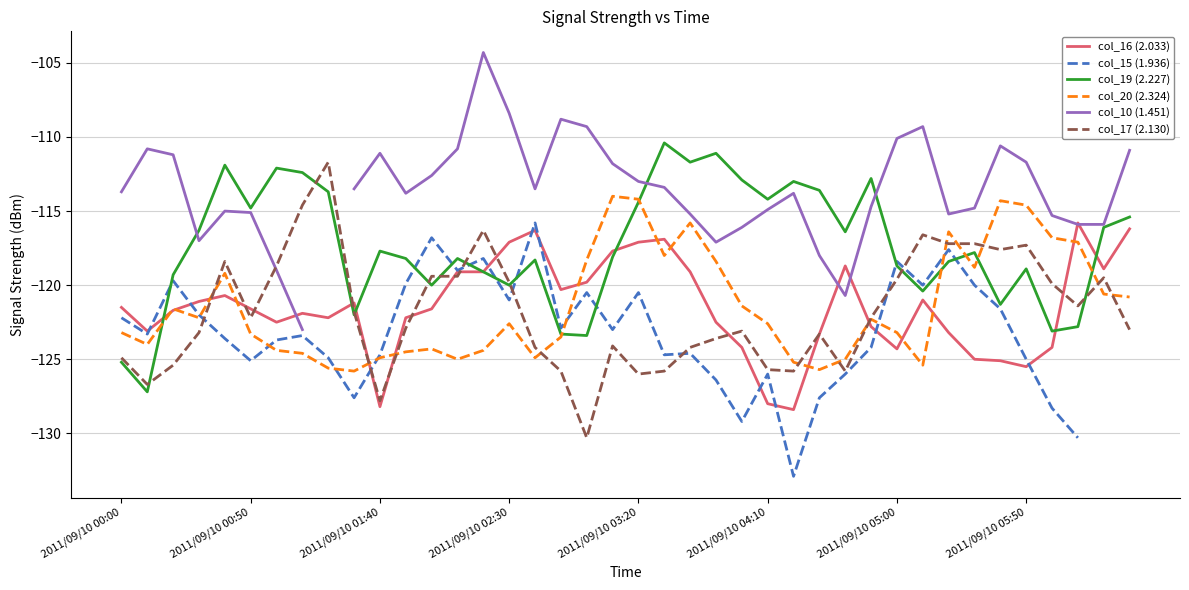

The value of col_10 (1.451) at 28 is -63.4. True or false?

False